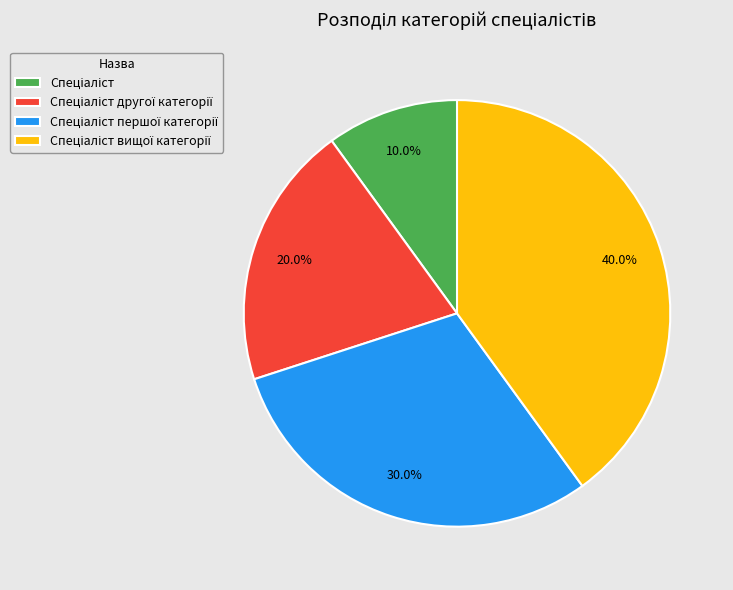

How many segments does this pie chart have?

4